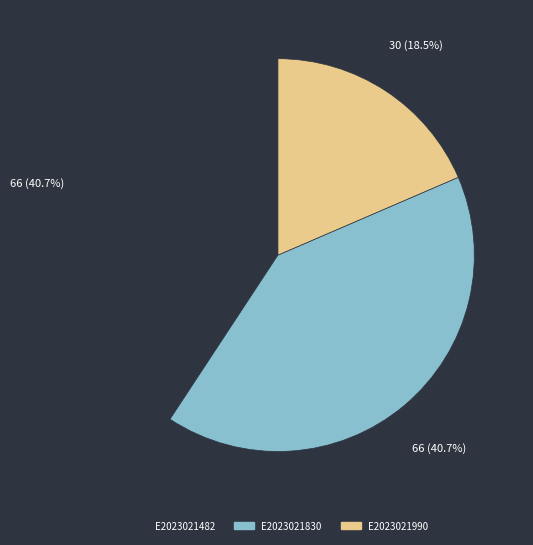

Is it true that E2023021482 is 41% of the pie?

True